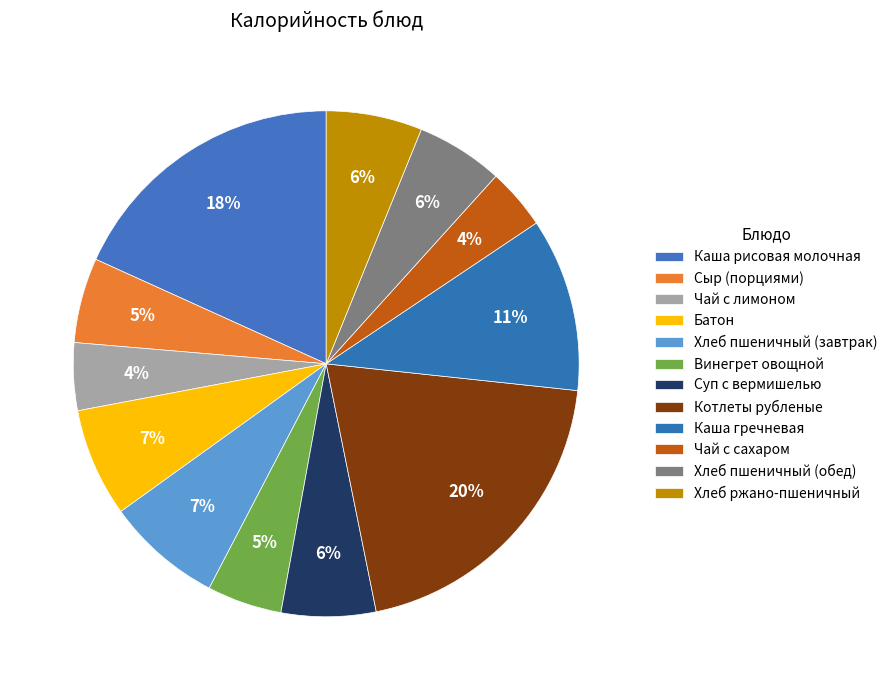

What portion of the pie excludes Сыр (порциями)?

94.6%